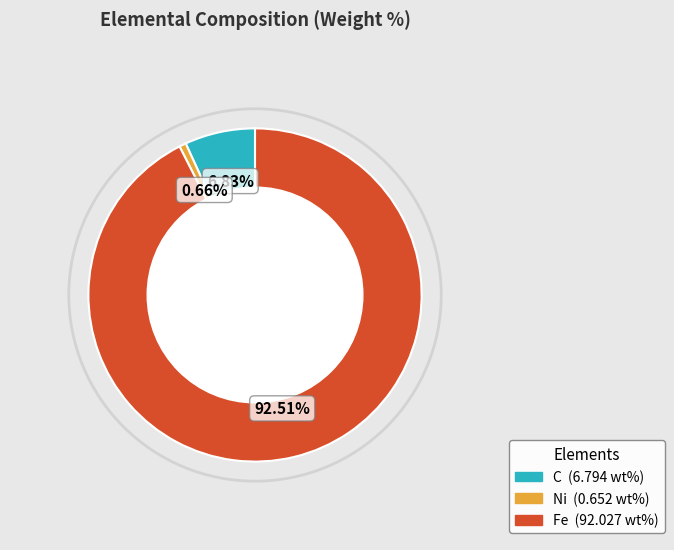

What is the ratio of the value at C to the value at Fe?

0.1